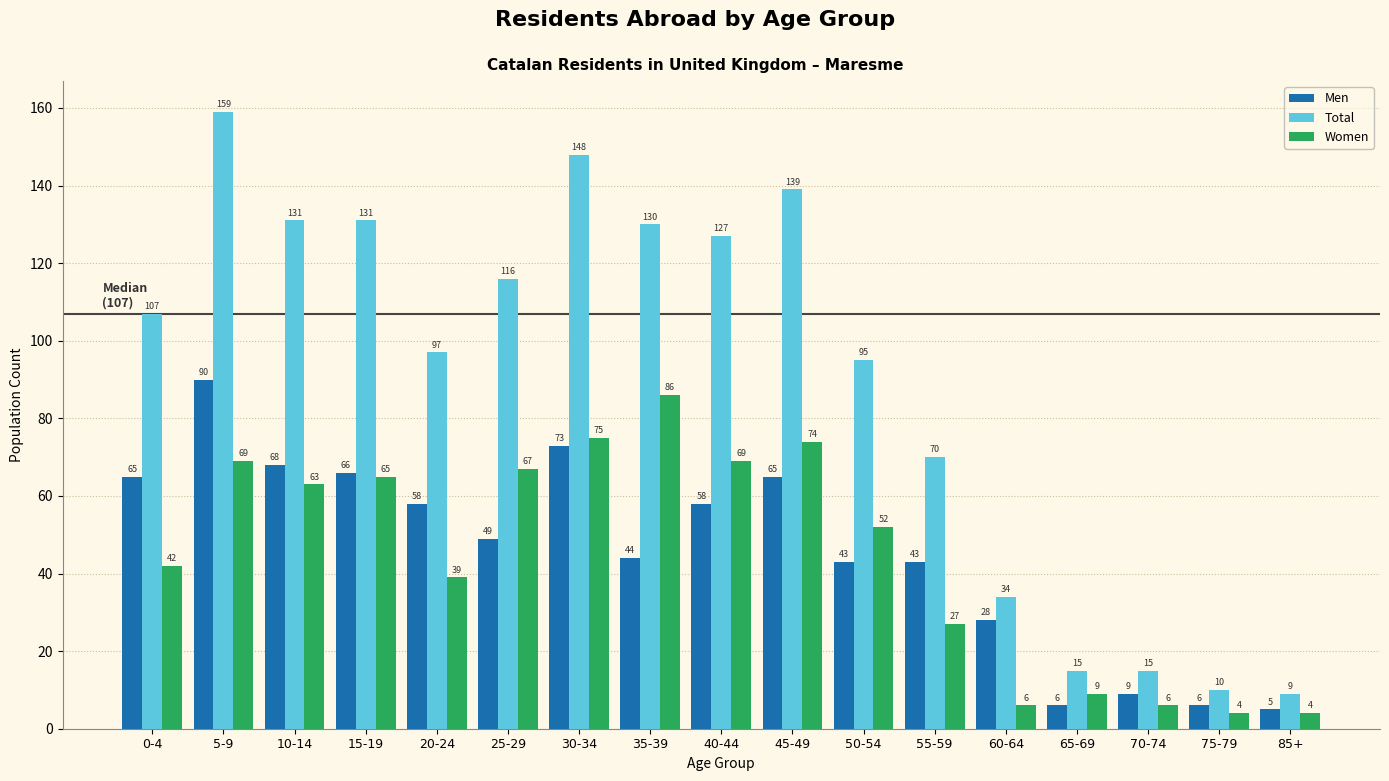

Reading left to right, transcribe all the data shown in this chart.

Men: 65	90	68	66	58	49	73	44	58	65	43	43	28	6	9	6	5
Total: 107	159	131	131	97	116	148	130	127	139	95	70	34	15	15	10	9
Women: 42	69	63	65	39	67	75	86	69	74	52	27	6	9	6	4	4